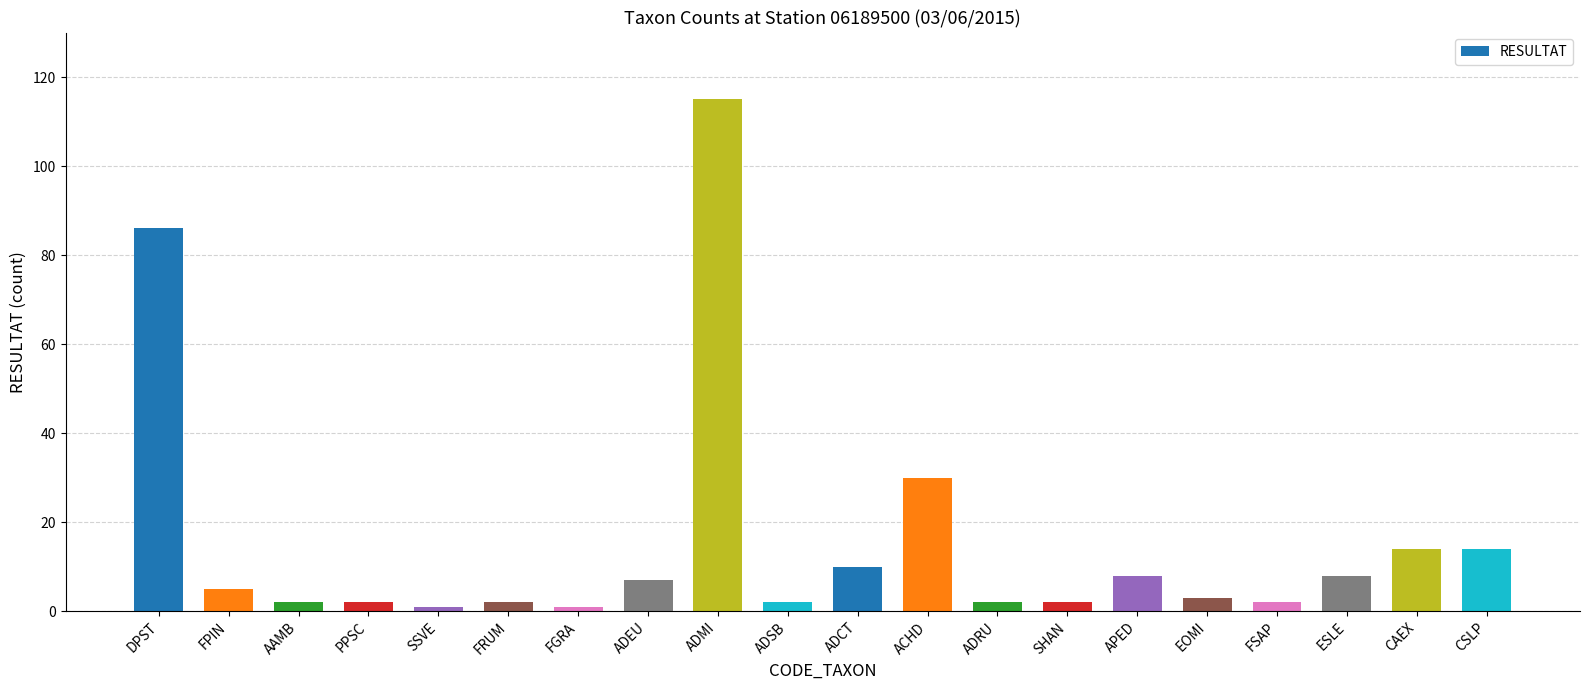

What is the smallest value displayed?

1